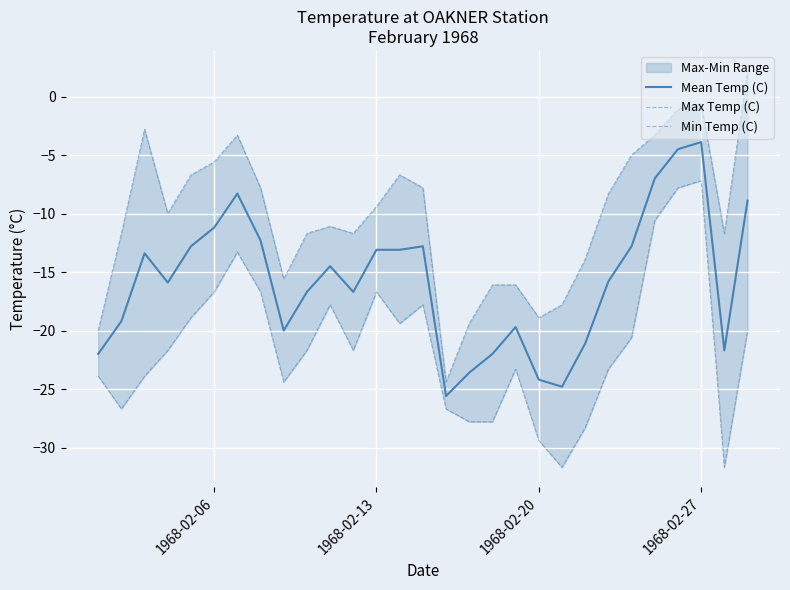

True or false: Max Temp (C) and Min Temp (C) cross at least once.

False